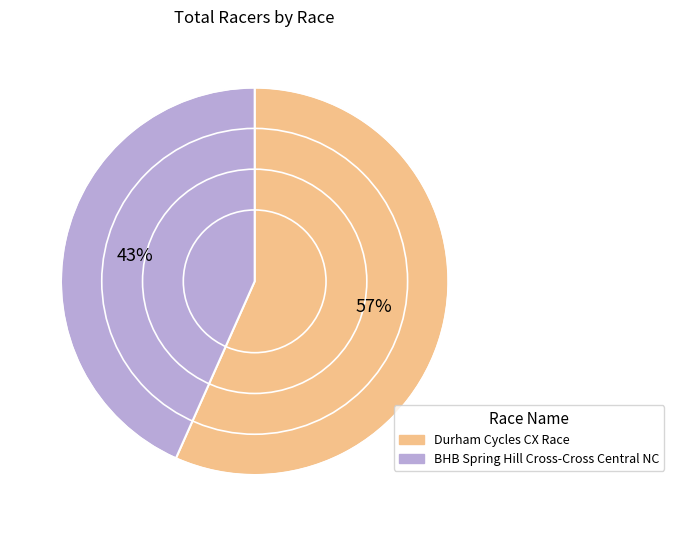

True or false: Durham Cycles CX Race accounts for 43% of the total.

False